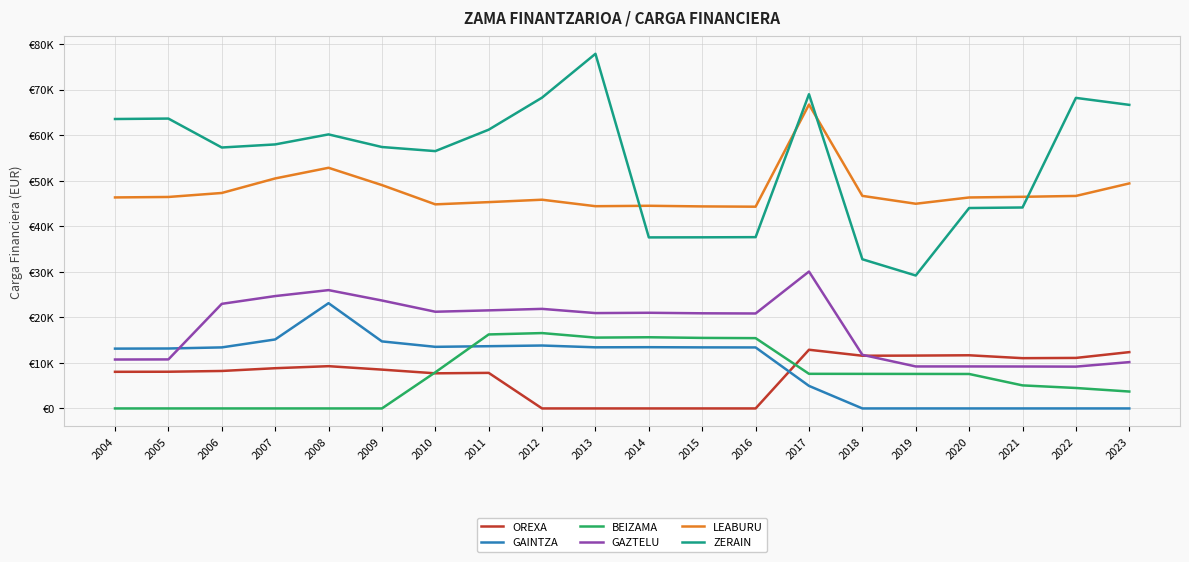

What is the maximum value for ZERAIN?

77862.1